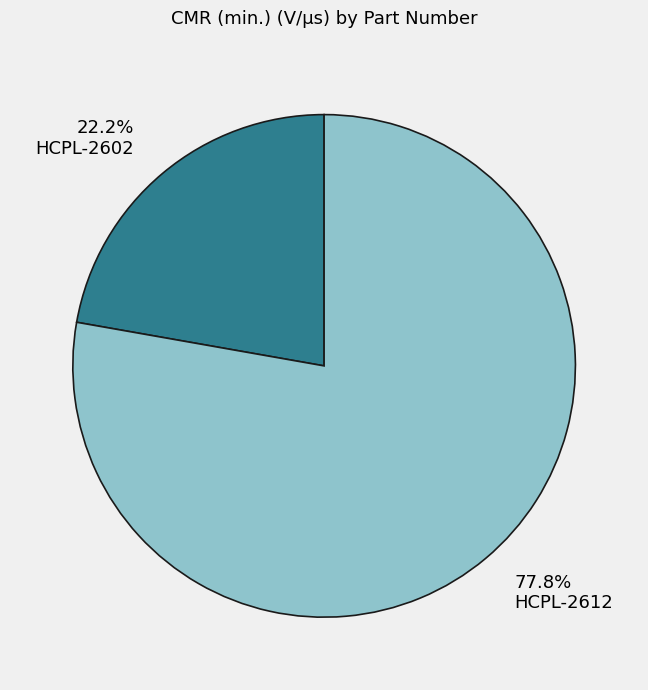

Count the number of slices in the pie.

2